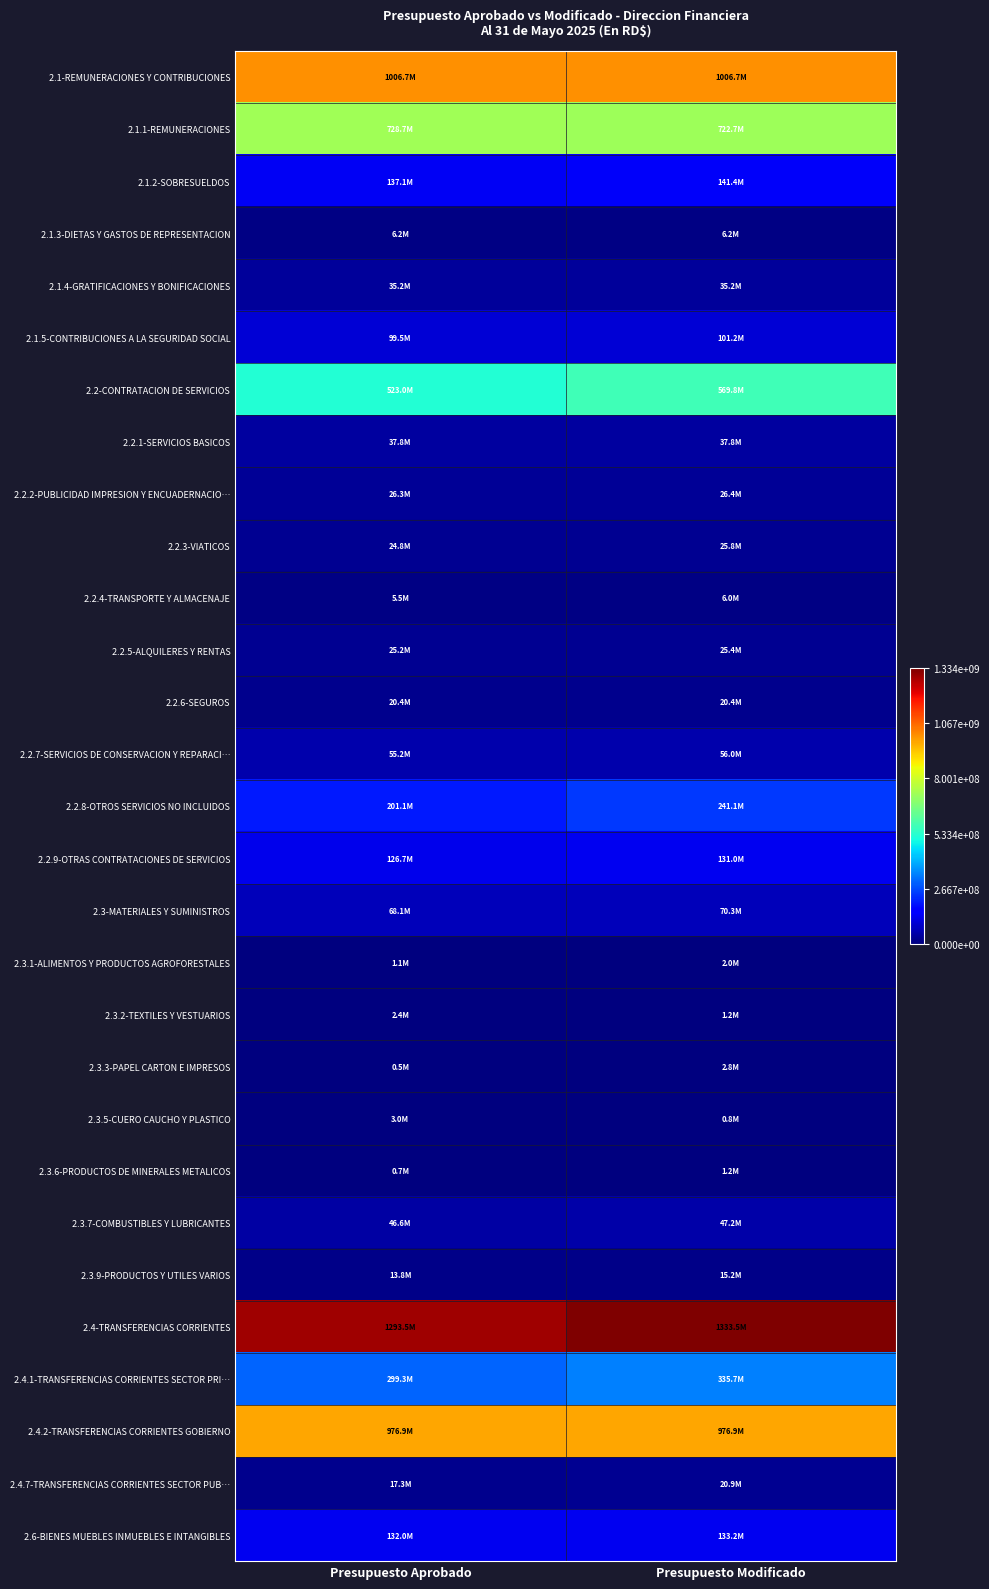

What is the spread (max minus min) of values at Presupuesto Modificado?

1.0